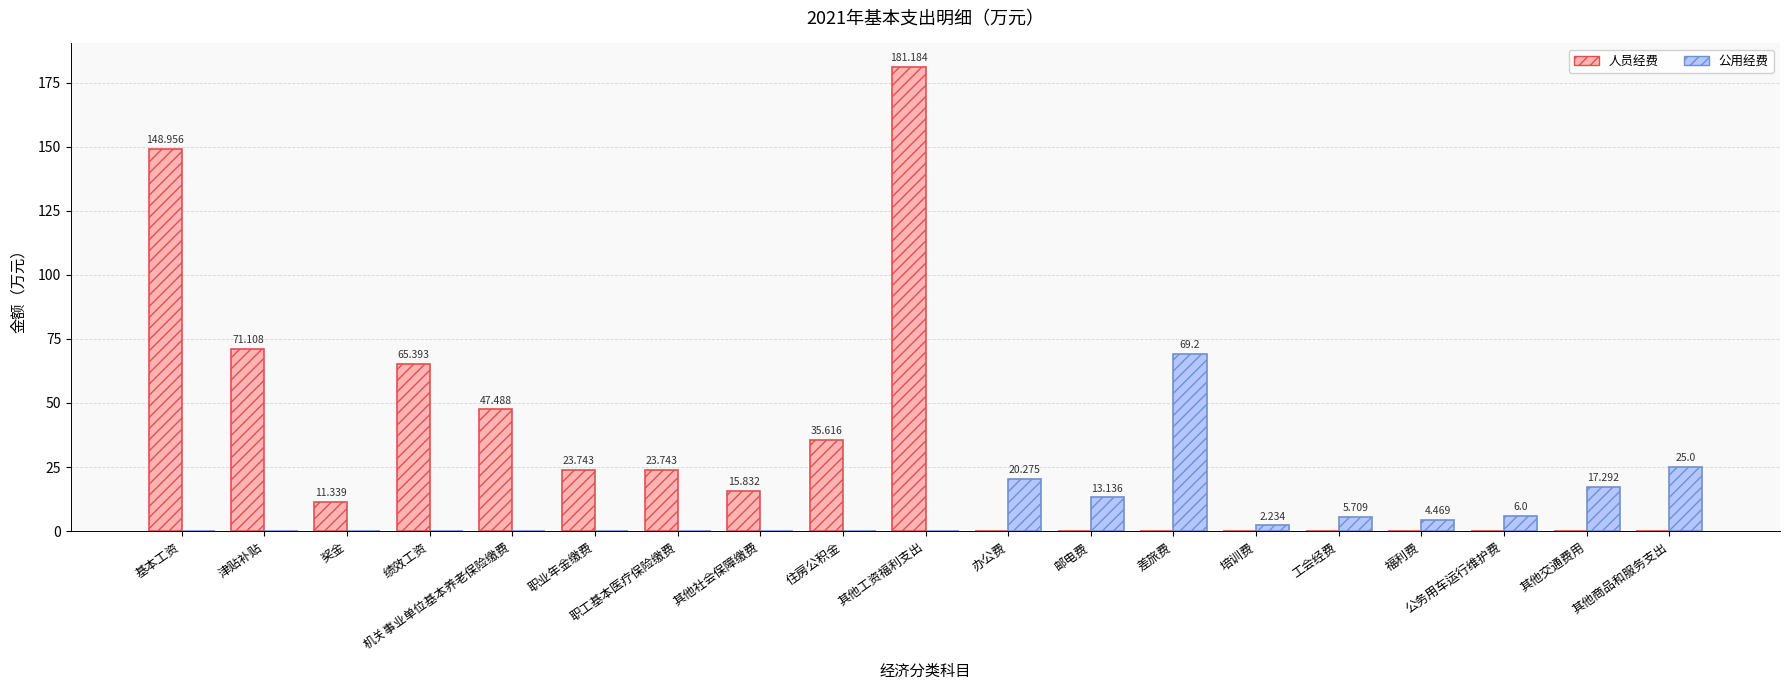

Is the value of 公用经费 at 住房公积金 greater than the value of 人员经费 at 奖金?

No